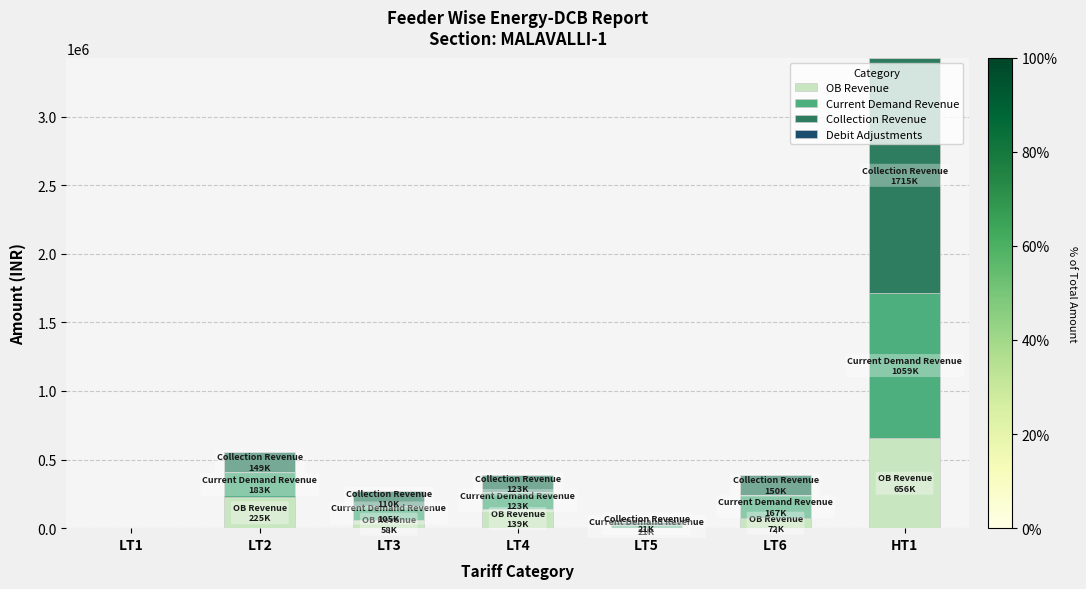

What is the total value across all series at HT1?

3429312.0